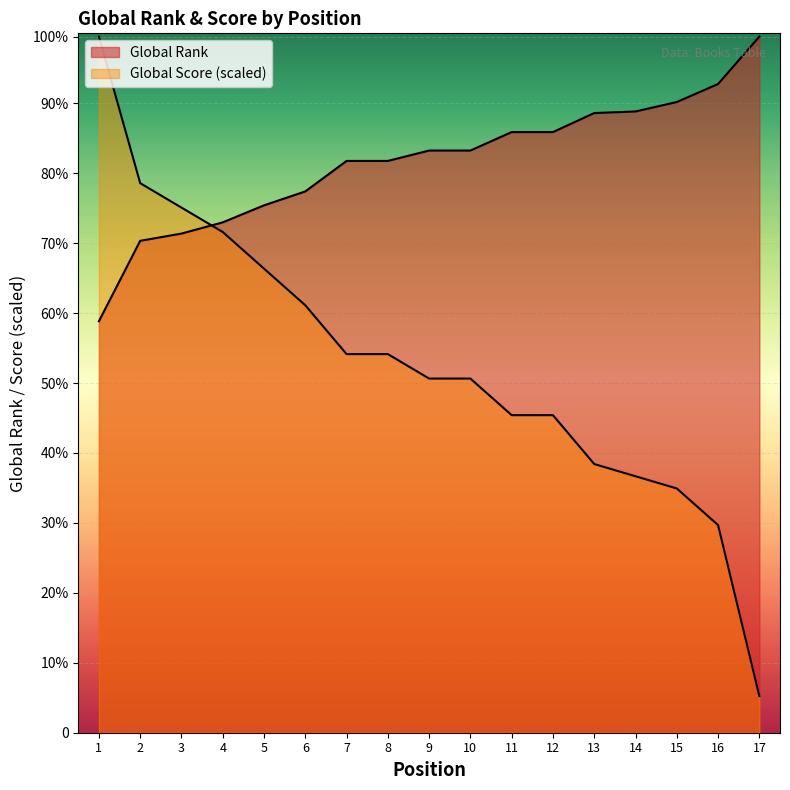

How many lines are shown in the chart?

2